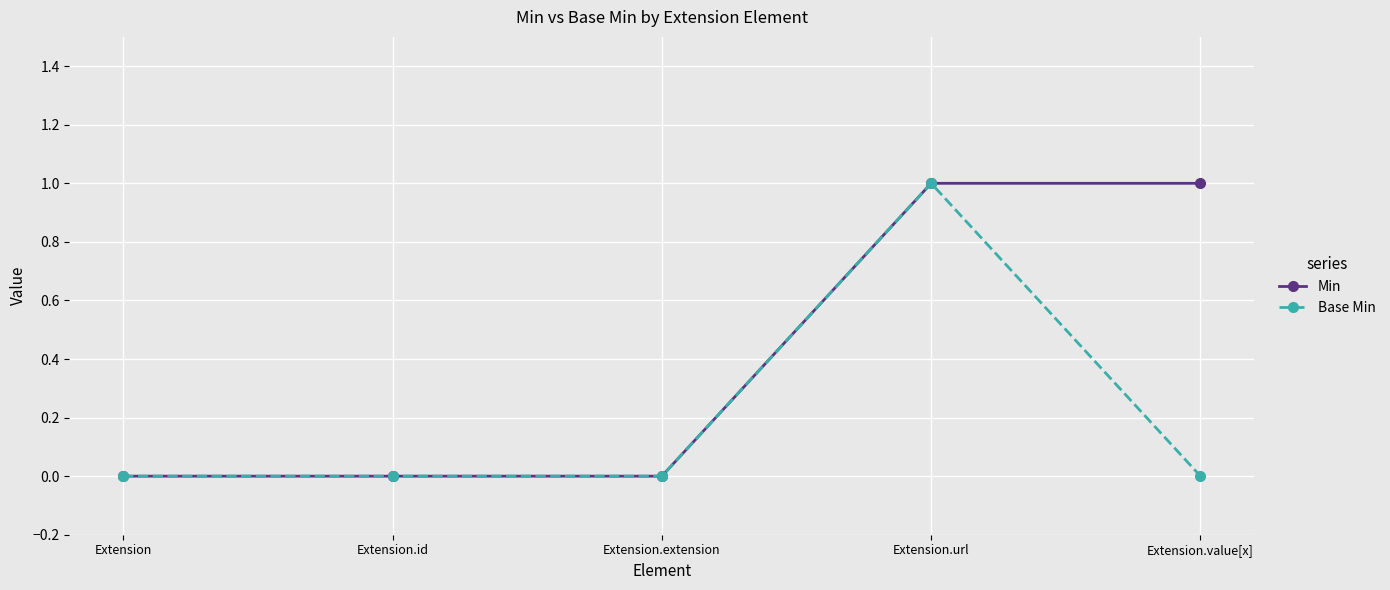

The Min series shows 0 at Extension. True or false?

True